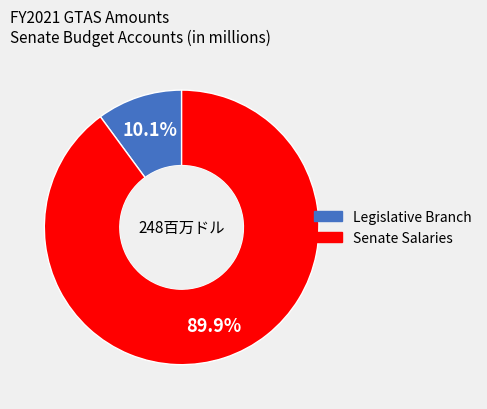

What is the smallest slice in the pie chart?

Legislative Branch